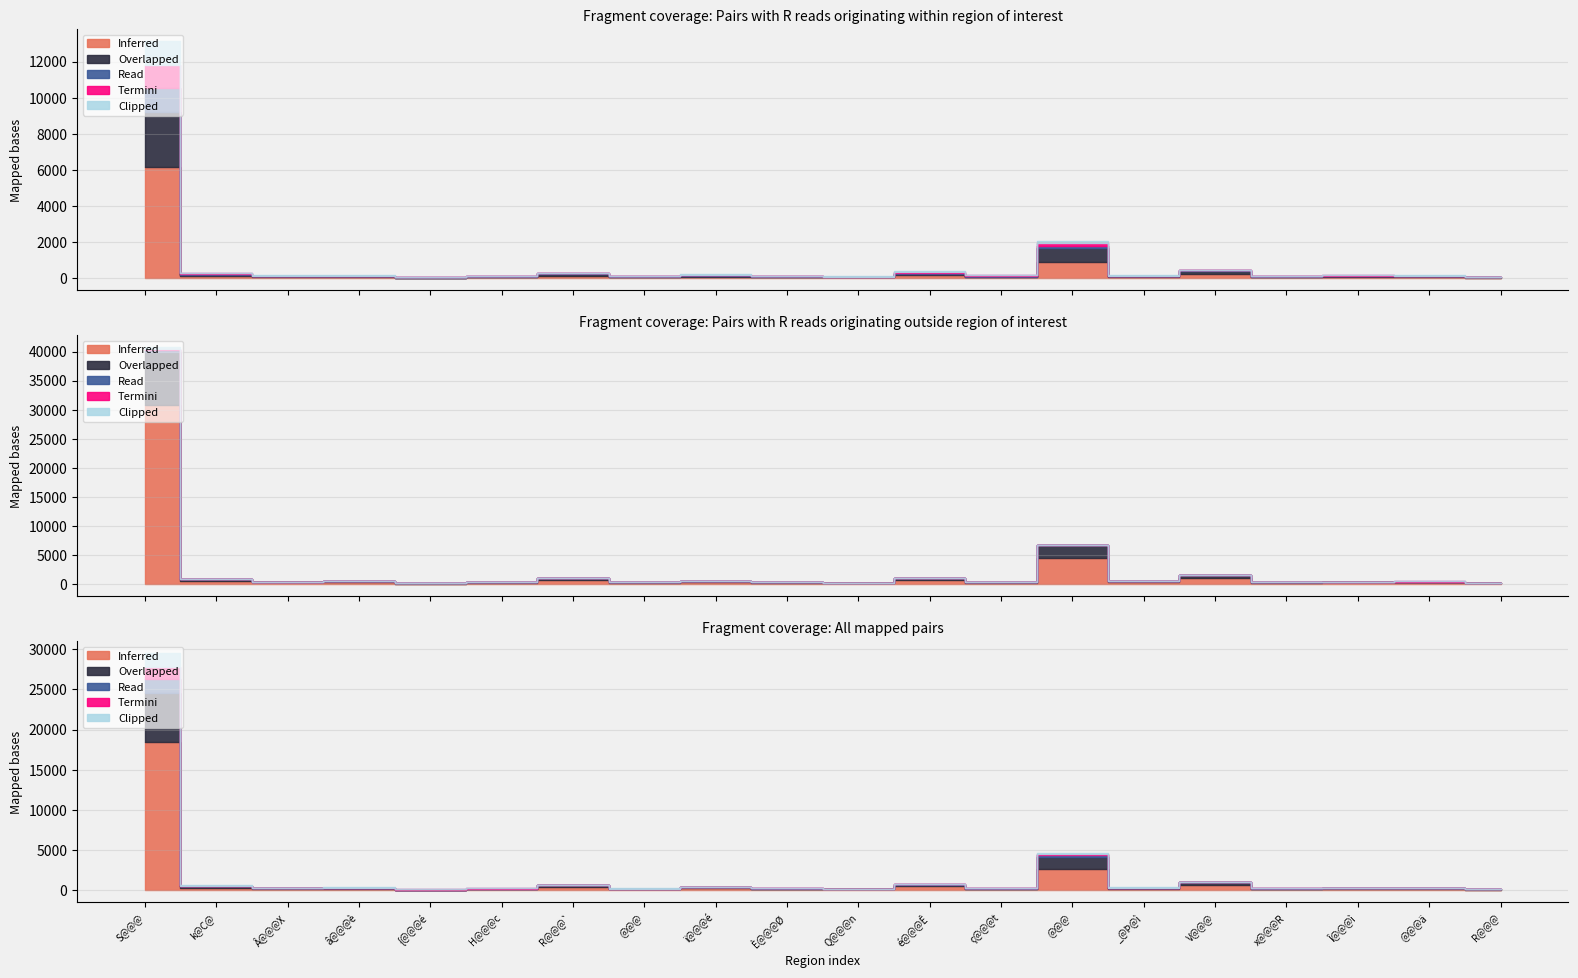

How many intersections are there between Clipped and Read?

11